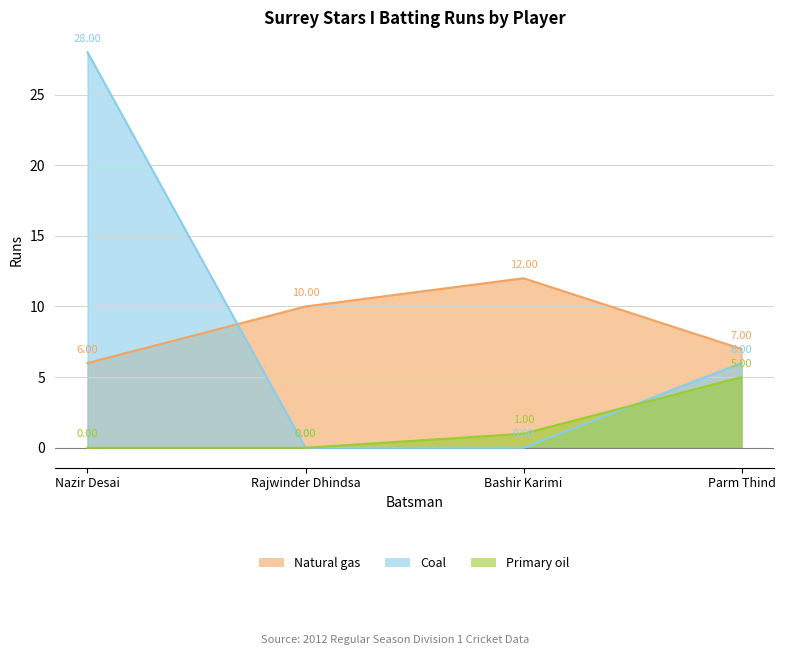

What is the average value of the Natural gas series?

9